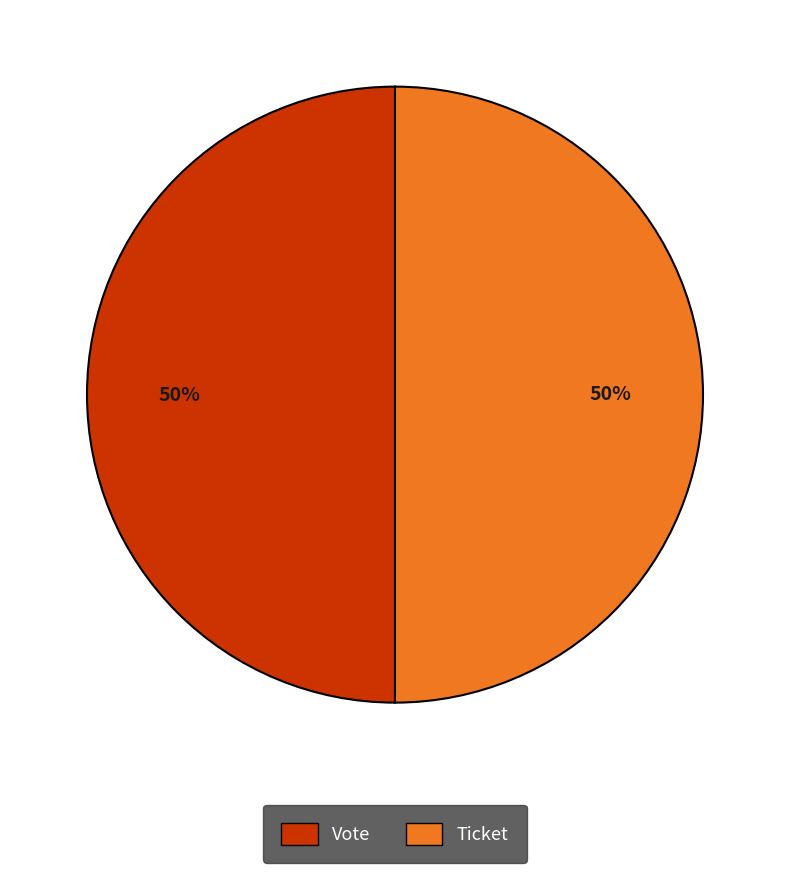

To the nearest percent, what is the combined percentage of Vote and Ticket?

100%